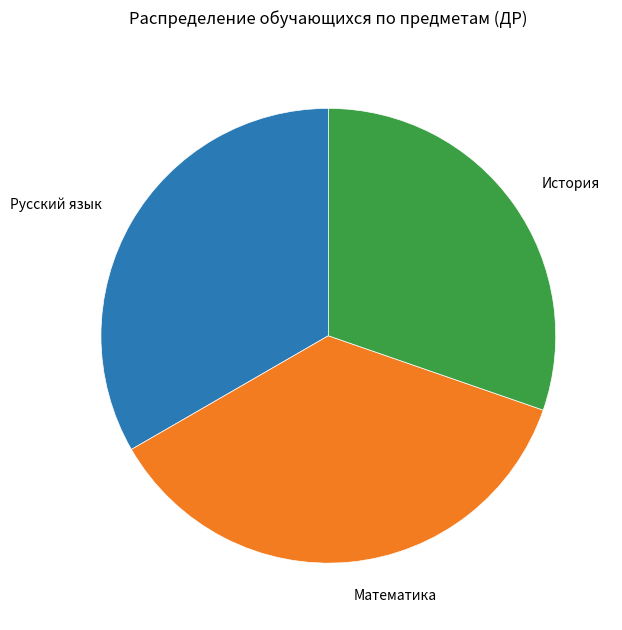

Is there any slice that represents more than half of the pie?

No